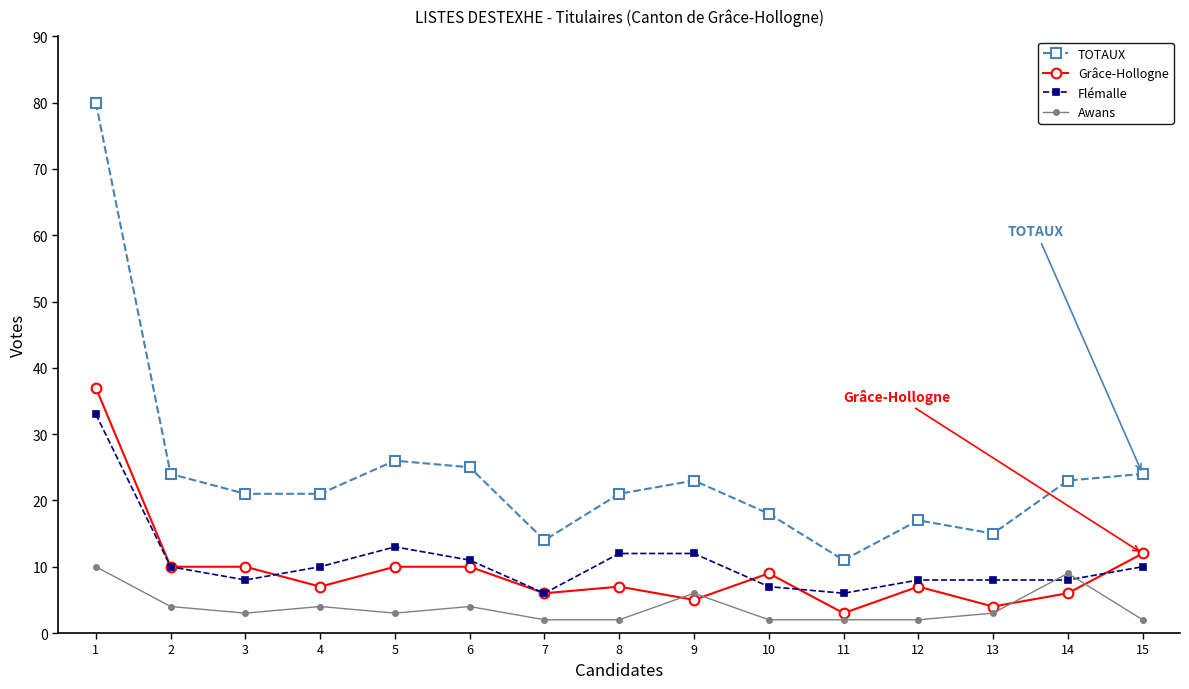

Rank the series by their maximum value, from lowest to highest.

Awans, Flémalle, Grâce-Hollogne, TOTAUX